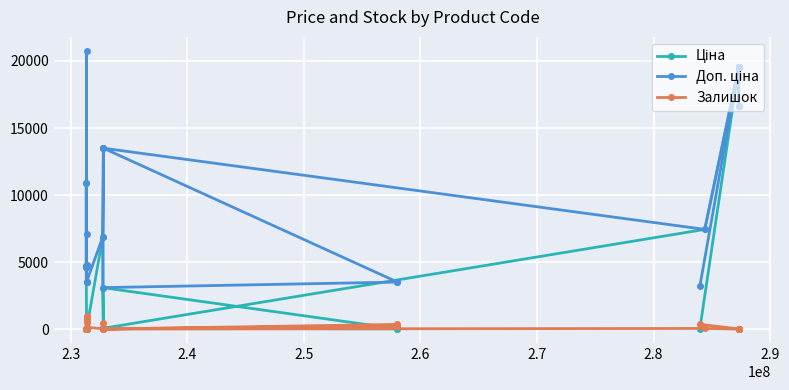

List the series in order of their overall mean, highest first.

Доп. ціна, Ціна, Залишок